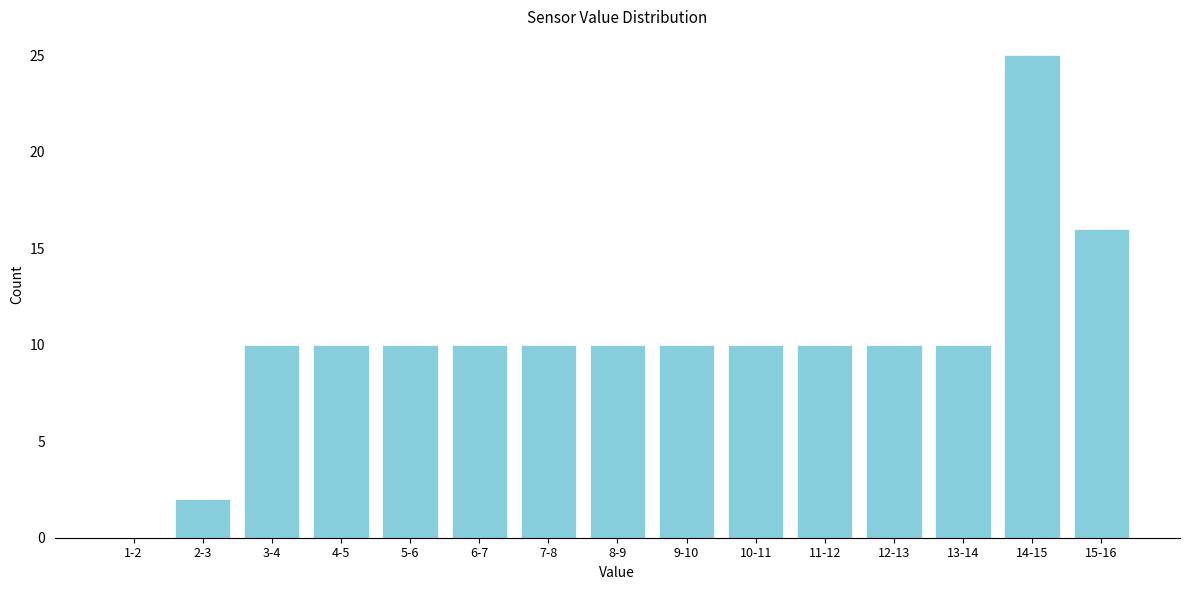

Reading right to left, list all the values displayed in this chart.

15-16=16	14-15=25	13-14=10	12-13=10	11-12=10	10-11=10	9-10=10	8-9=10	7-8=10	6-7=10	5-6=10	4-5=10	3-4=10	2-3=2	1-2=0